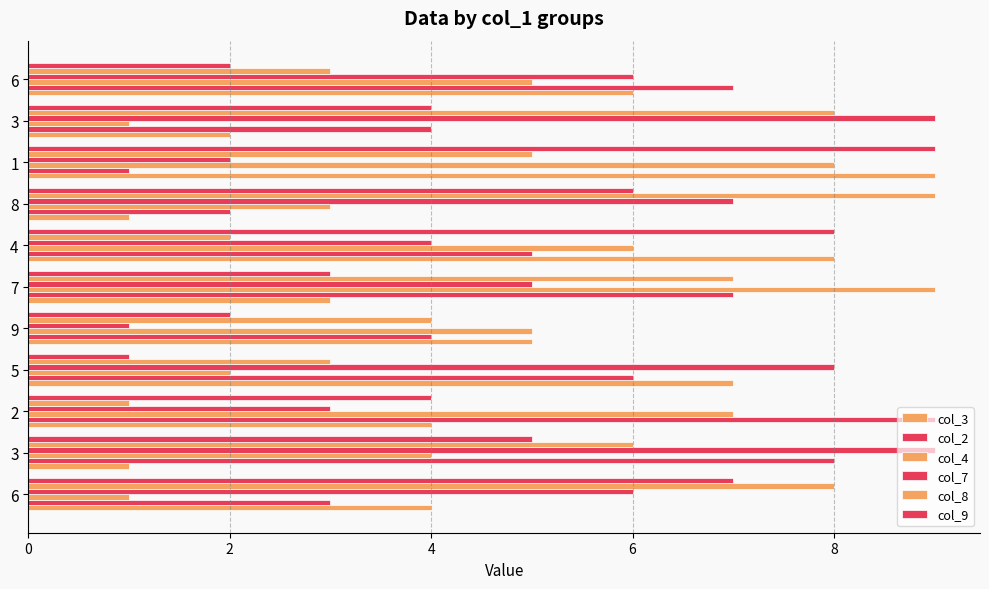

What is the difference between the maximum and minimum values in the col_2 series?

8